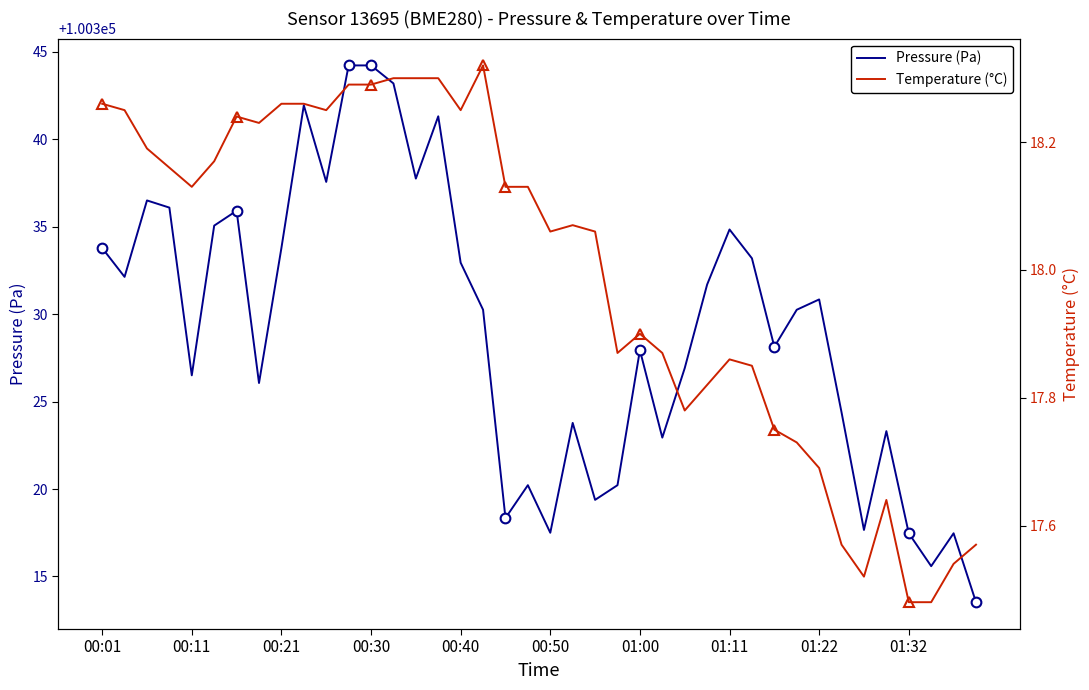

What is the lowest value of the Pressure (Pa) series?

100313.5